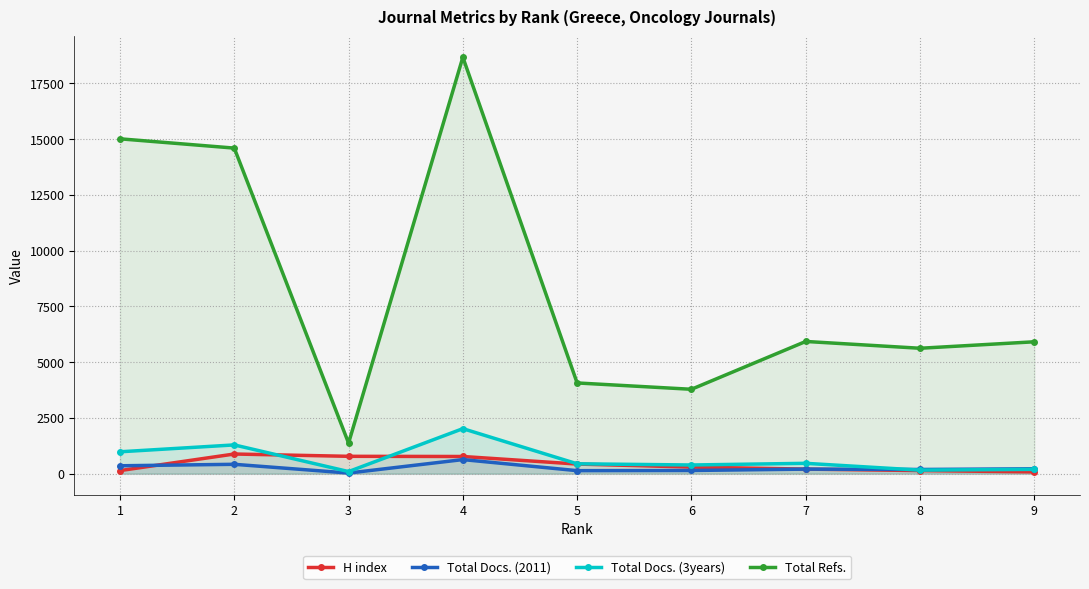

Which series has the widest spread of values?

Total Refs.